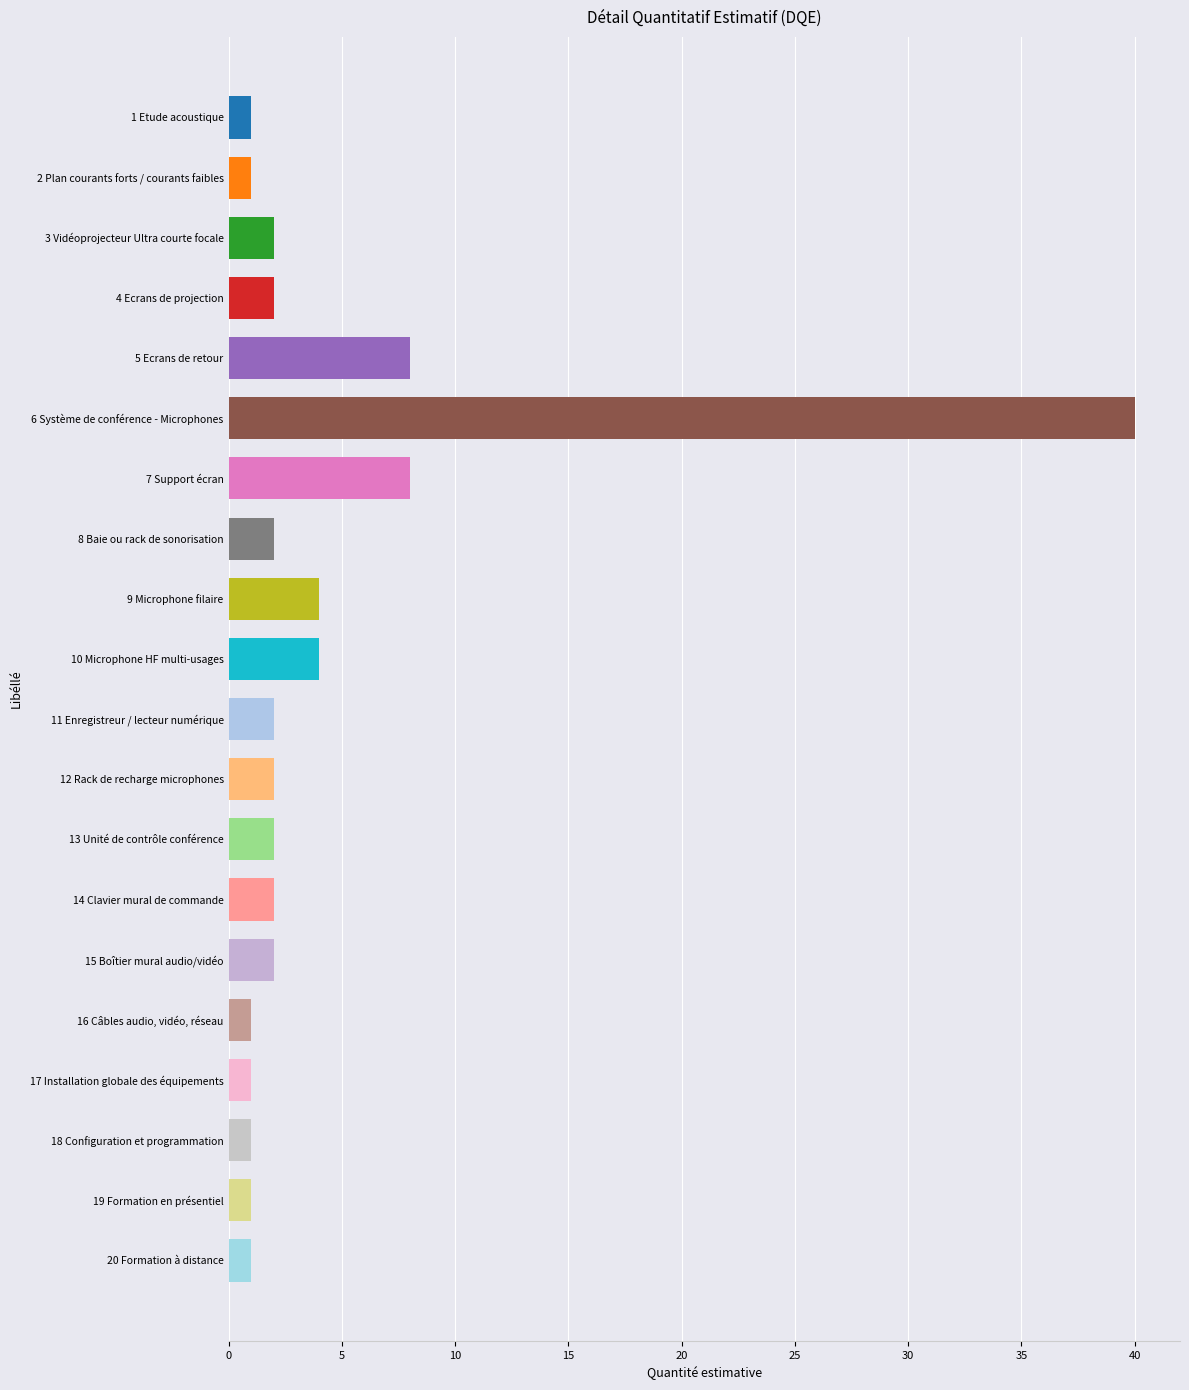

What is the average value?

4